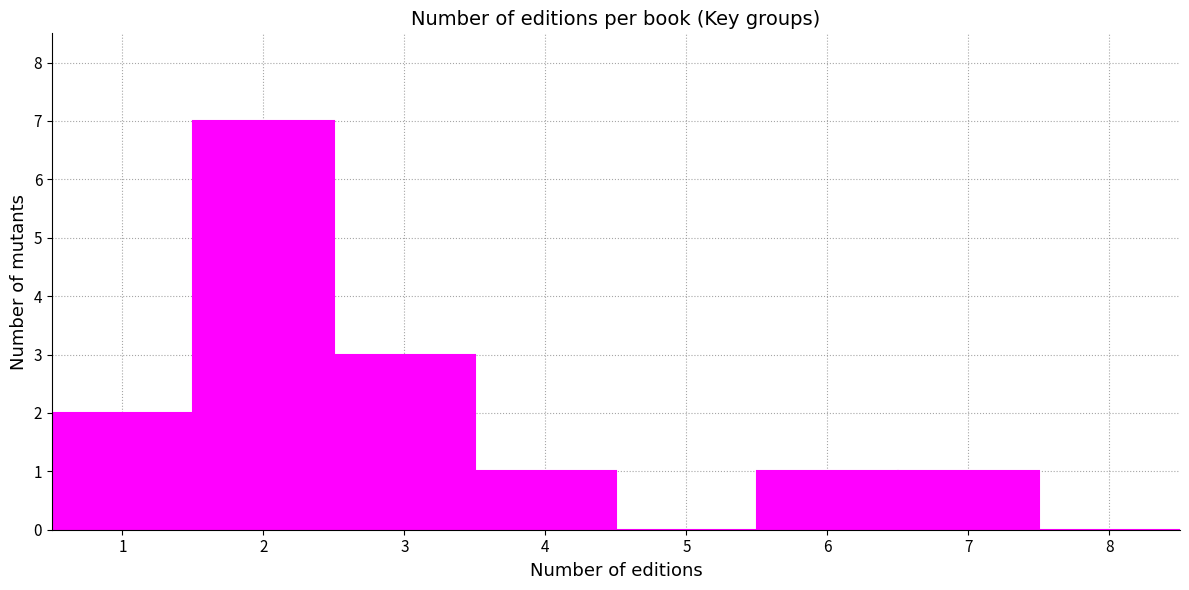

Reading left to right, list every bar in this chart as the range it spans on the x-axis followed by its height. The values are not printed on the chart, so give them approximately, as read against the axis.

0.5 to 1.5: 2
1.5 to 2.5: 7
2.5 to 3.5: 3
3.5 to 4.5: 1
4.5 to 5.5: 0
5.5 to 6.5: 1
6.5 to 7.5: 1
7.5 to 8.5: 0